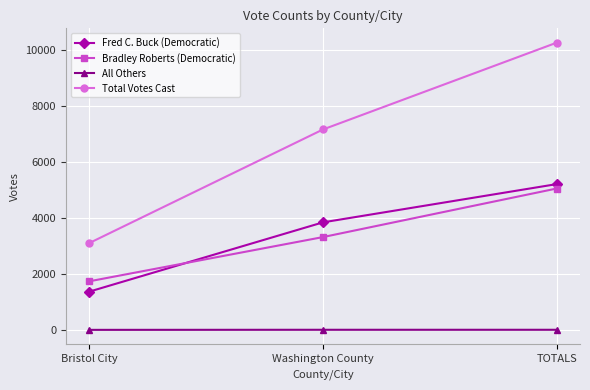

Rank the categories by Fred C. Buck (Democratic) value from lowest to highest.

Bristol City, Washington County, TOTALS